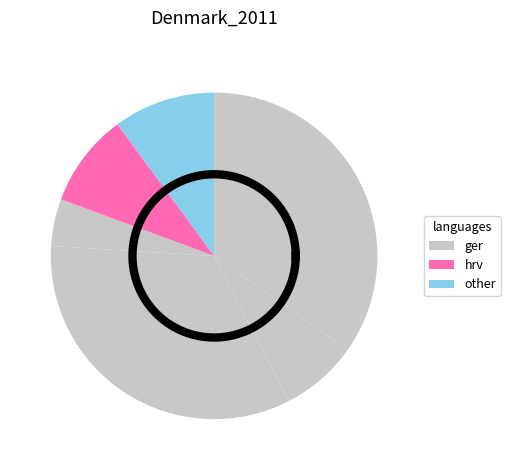

How many segments does this pie chart have?

6